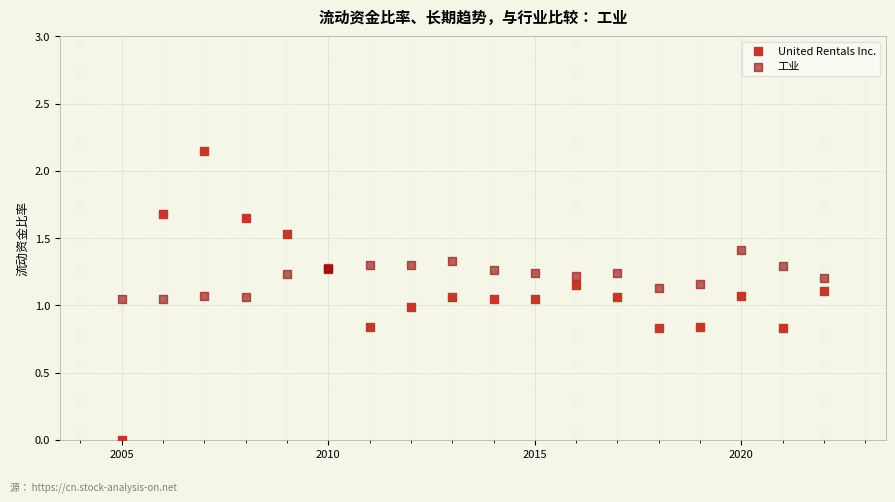

Which series has the largest Y range (max minus min)?

United Rentals Inc.